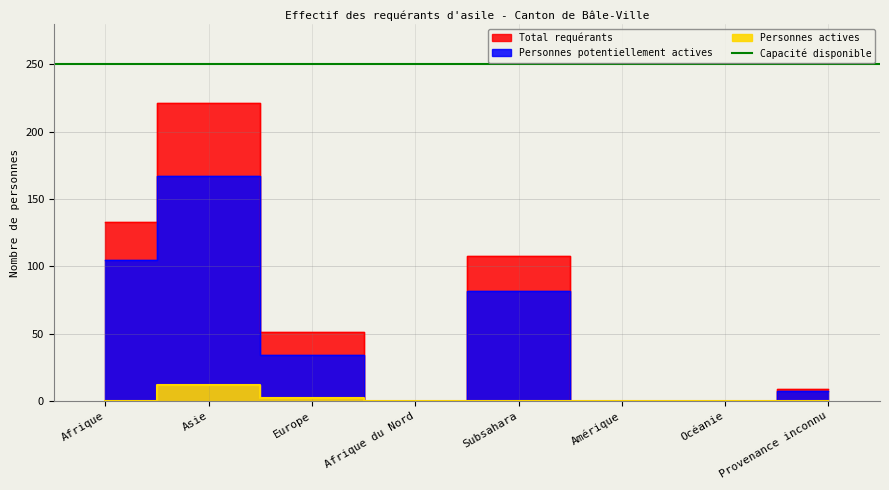

Count the Personnes actives values in the range 0 to 2.

7